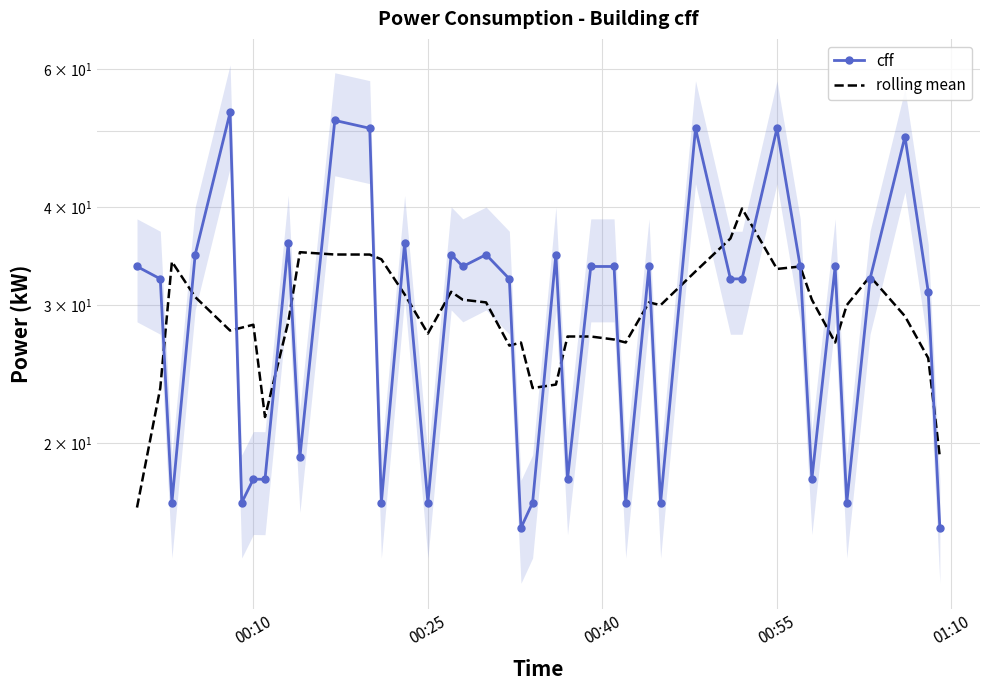

Rank the series by their maximum value, from highest to lowest.

cff, rolling mean